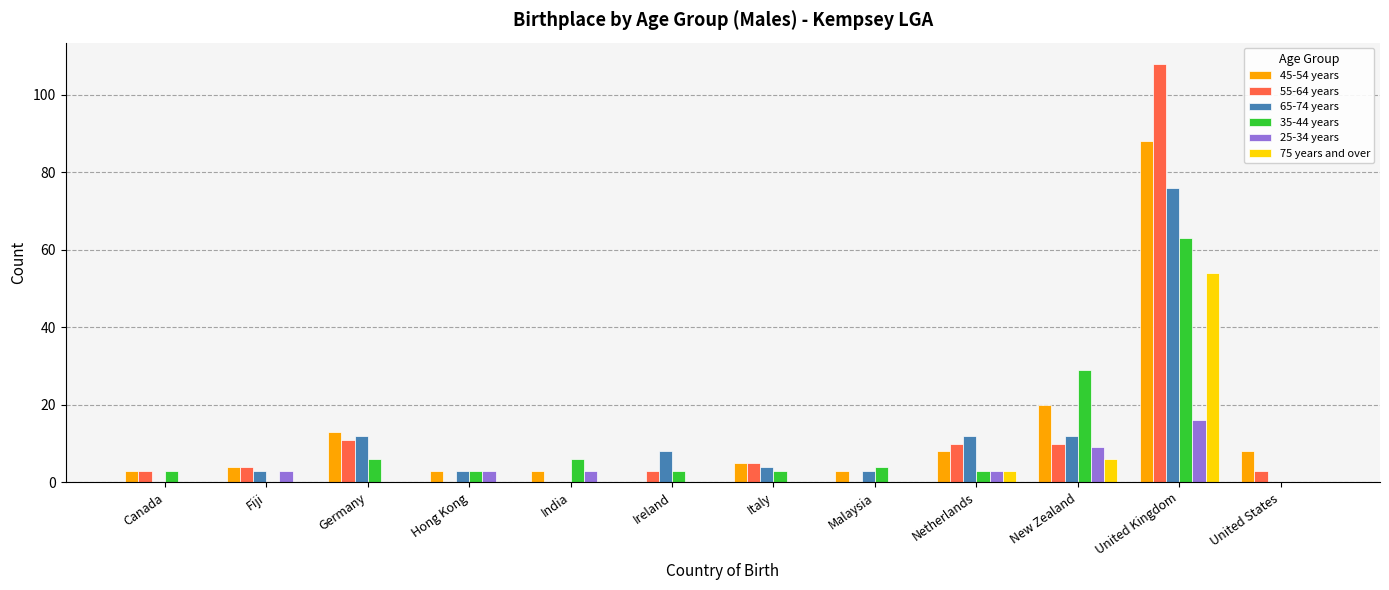

Which label corresponds to the largest value in the chart?

United Kingdom